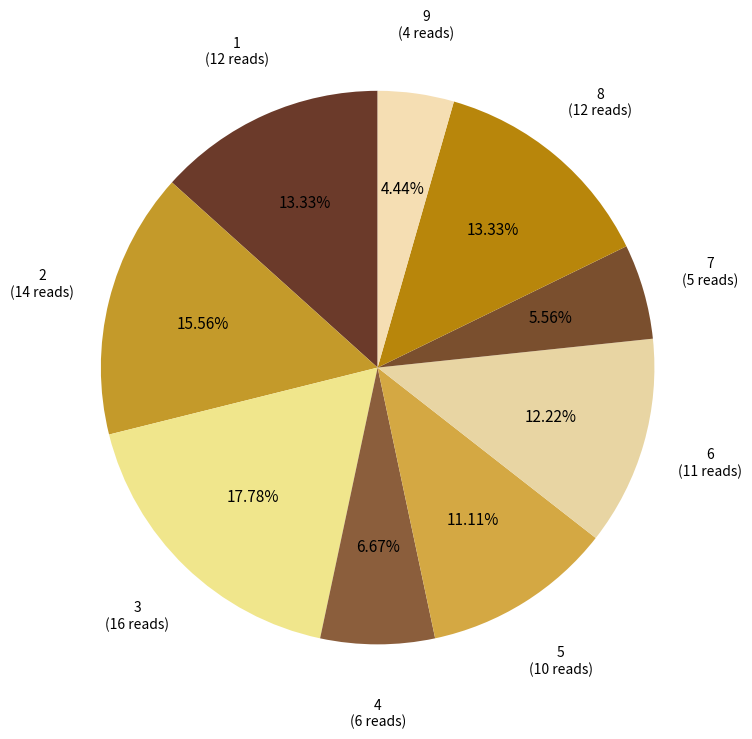

To the nearest percent, what is the difference between the 8 and 7 slice percentages?

8%